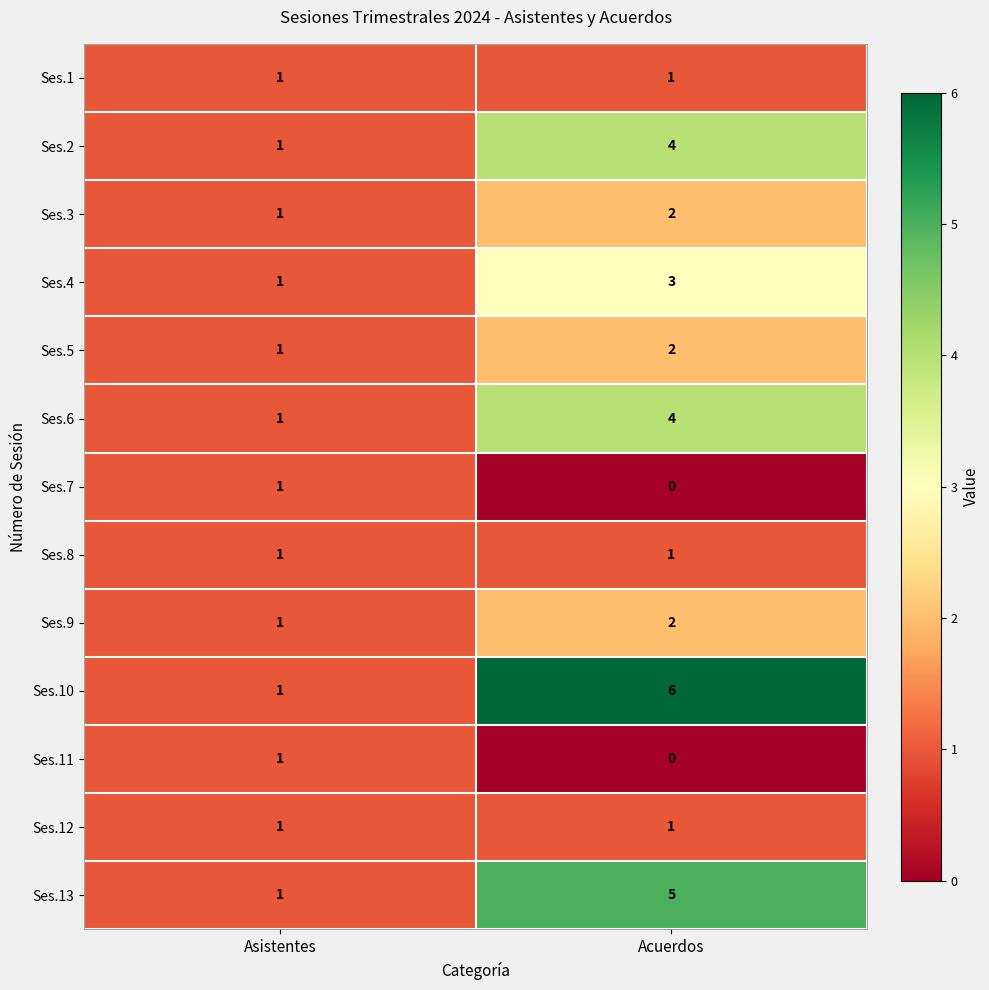

Which series has the largest range (max minus min)?

Ses.10